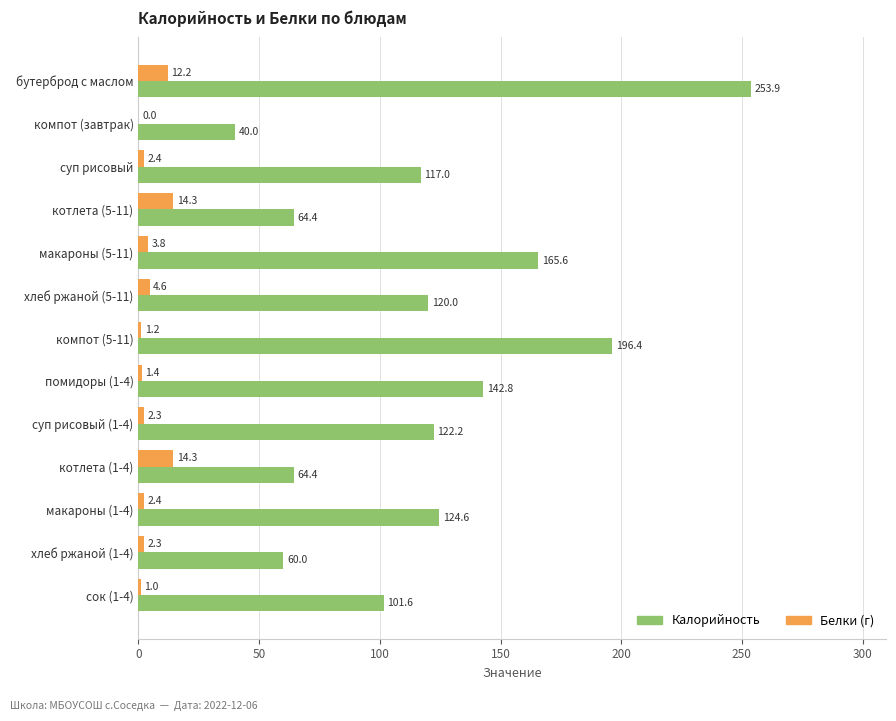

What is the total value across all series at компот (завтрак)?

40.0